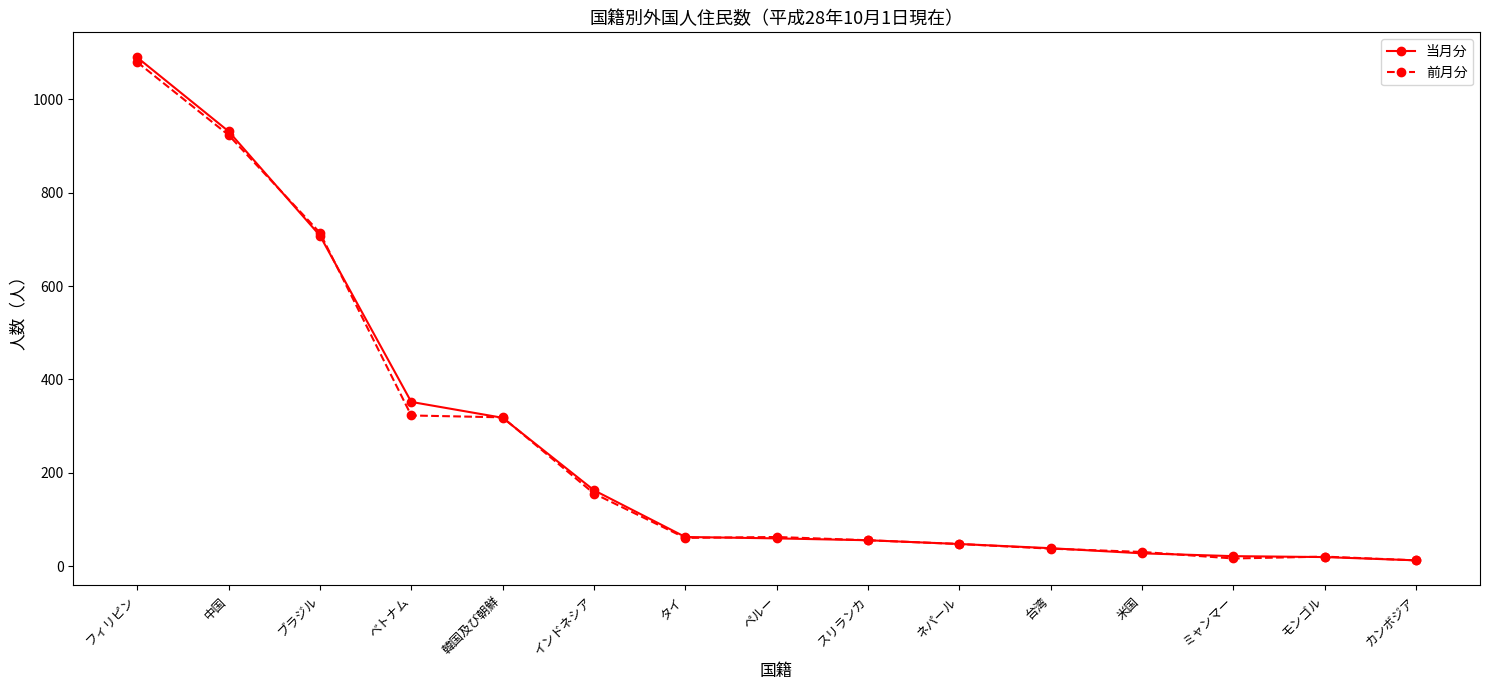

The 前月分 series shows 169 at 韓国及び朝鮮. True or false?

False